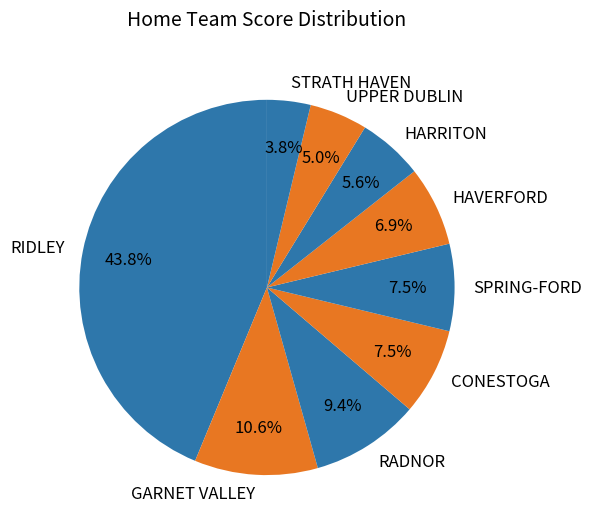

Is there any slice that represents more than half of the pie?

No